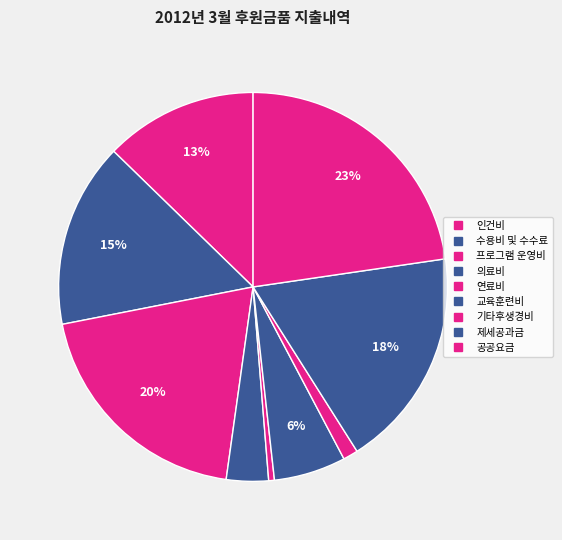

Which has a higher value, 수용비 및 수수료 or 인건비?

수용비 및 수수료